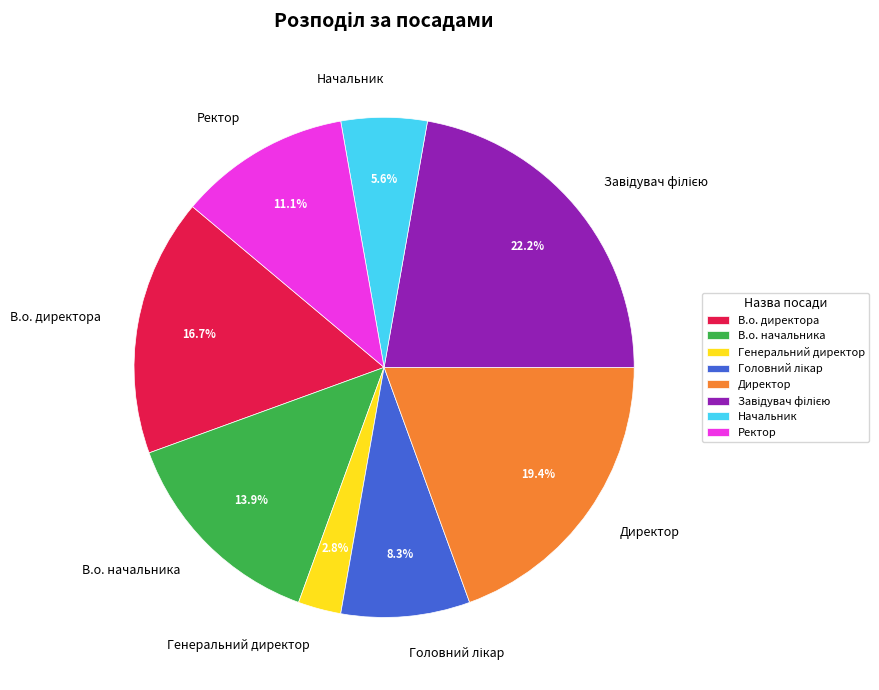

Which category has the smallest portion of the pie?

Генеральний директор